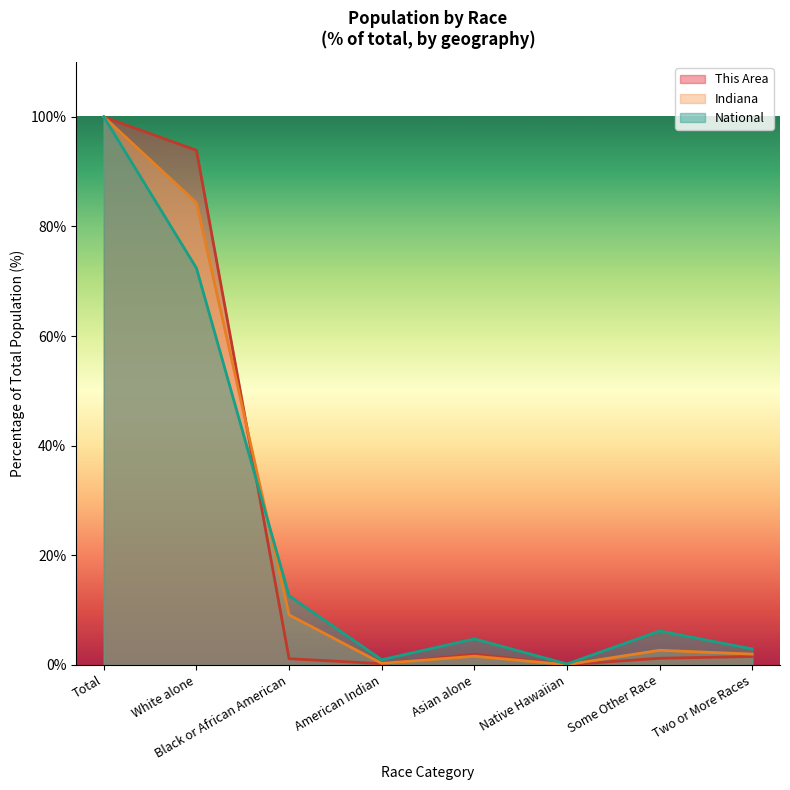

What is the difference between the maximum and minimum values in the Indiana series?

100.0